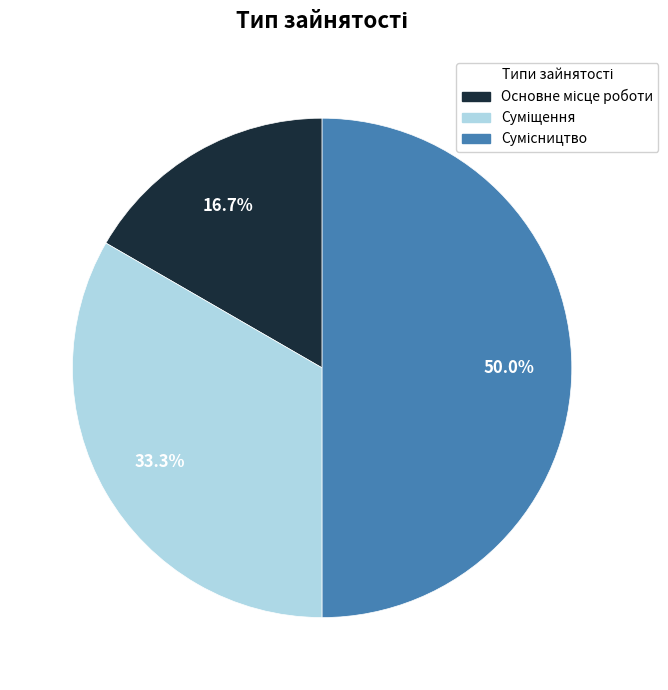

Which category has the smallest portion of the pie?

Основне місце роботи